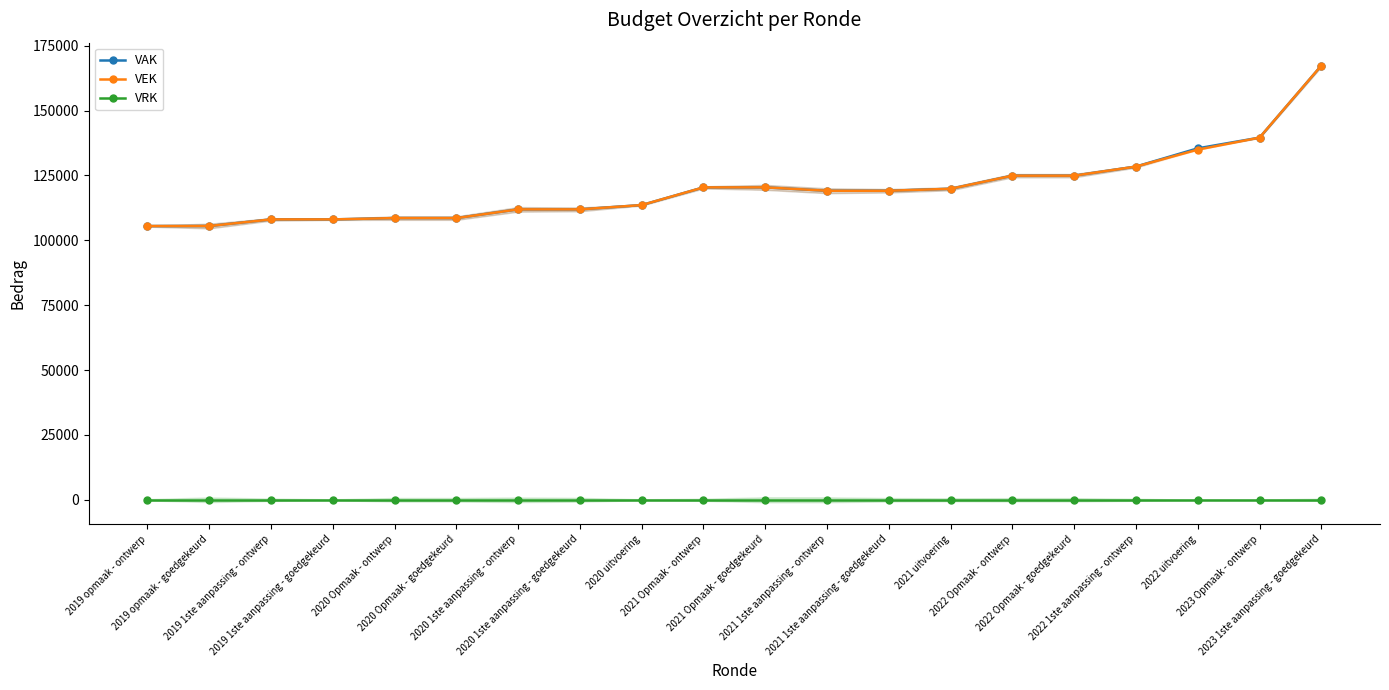

Which label corresponds to the smallest value in the chart?

2019 opmaak - ontwerp